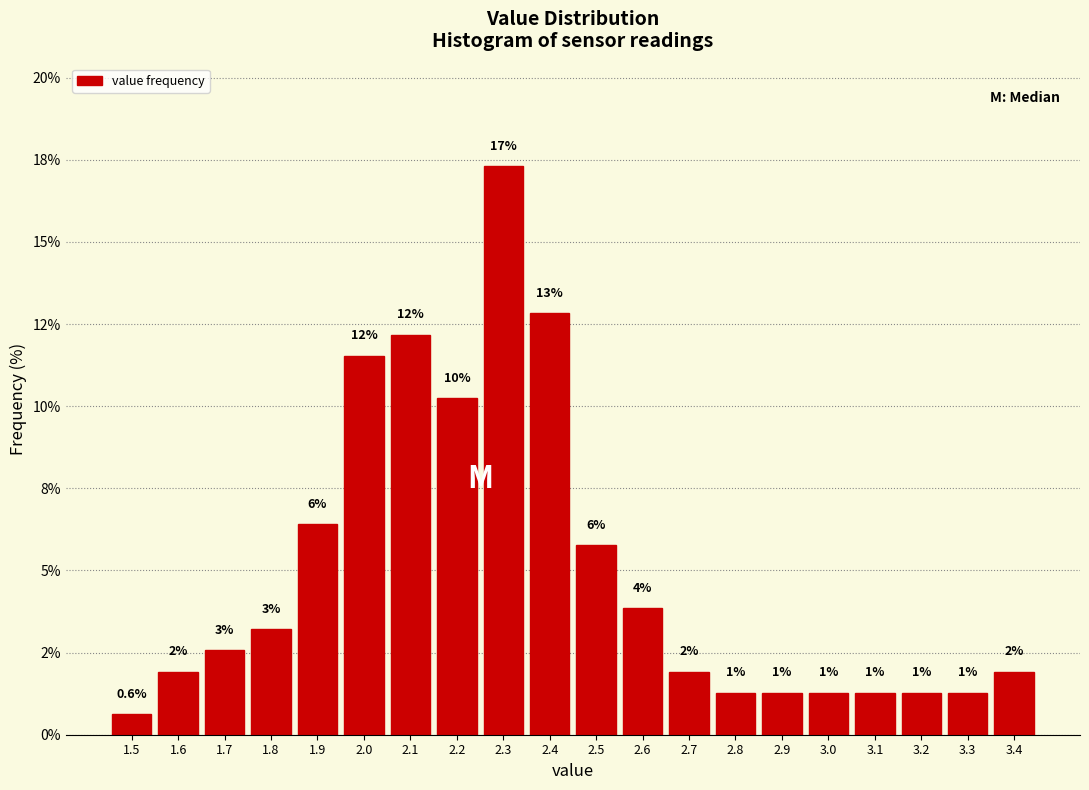

Are the bars horizontal?

No